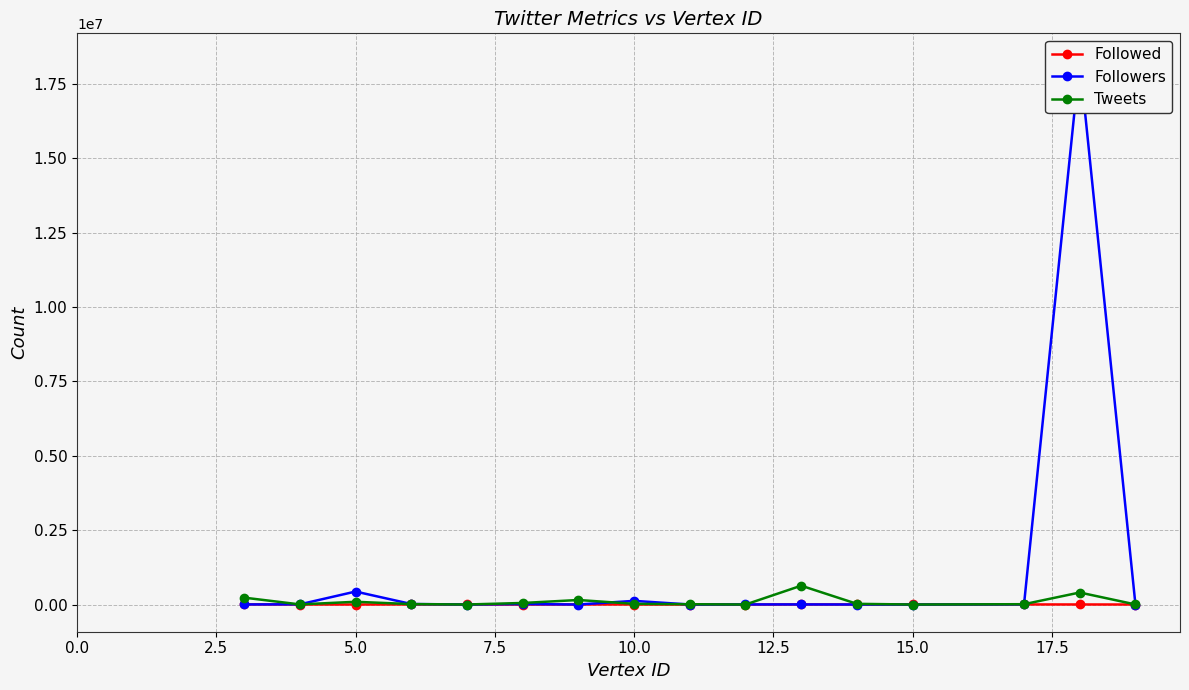

At which category is the sum across all series the highest?

14